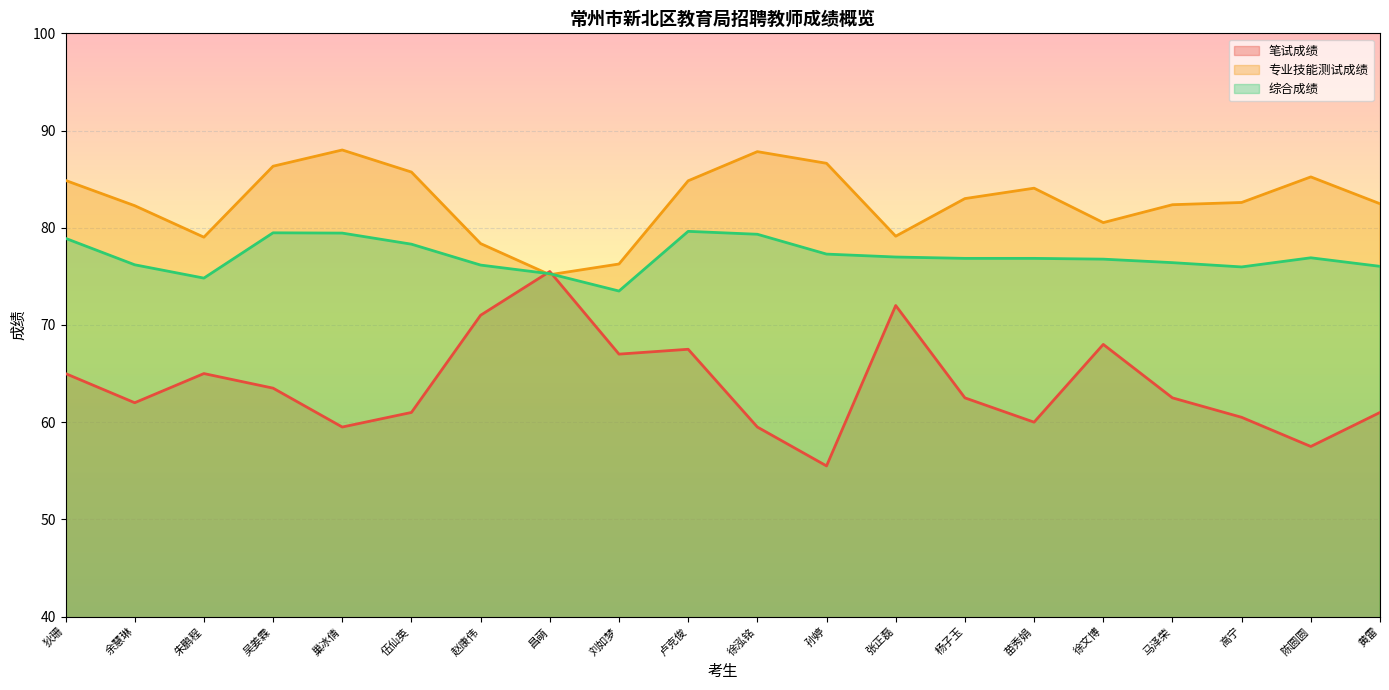

Does the chart display data point markers on the line(s)?

No